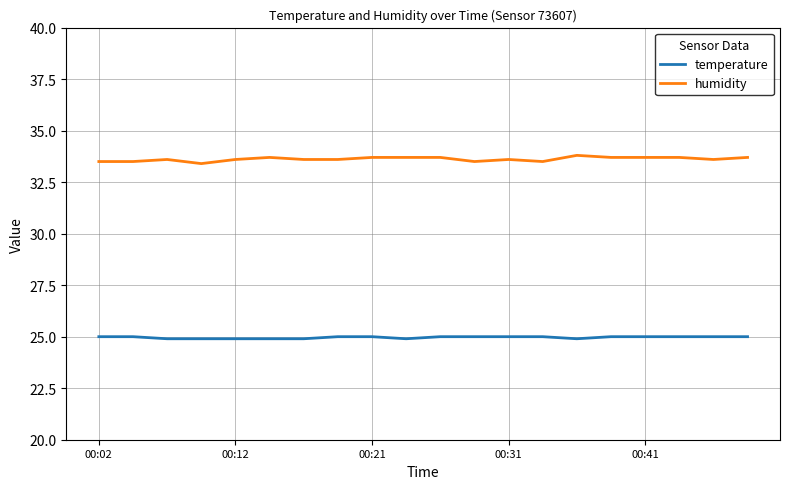

List the series in order of their peak value, lowest first.

temperature, humidity